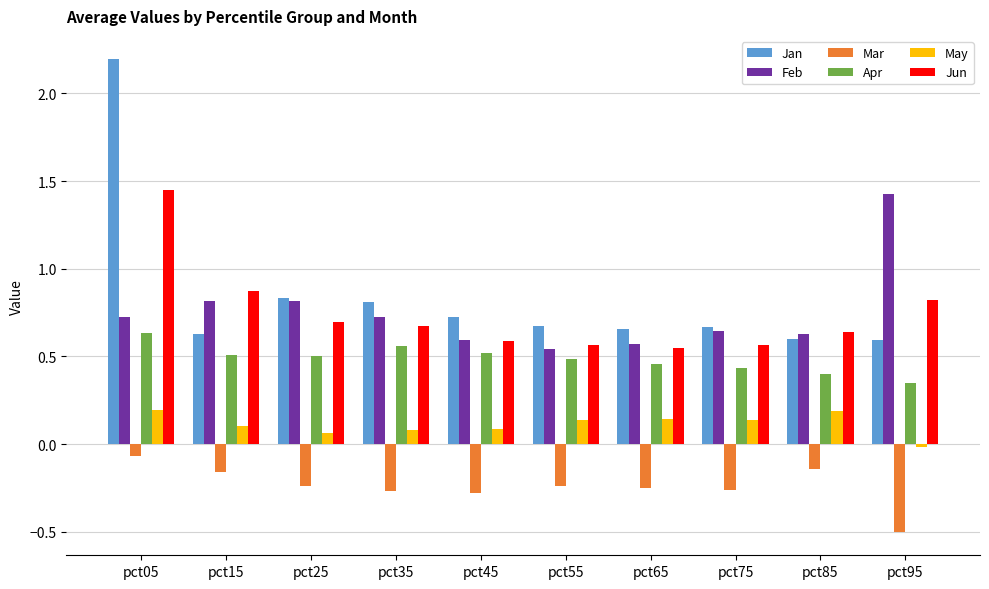

What is the maximum value shown in the chart?

2.2